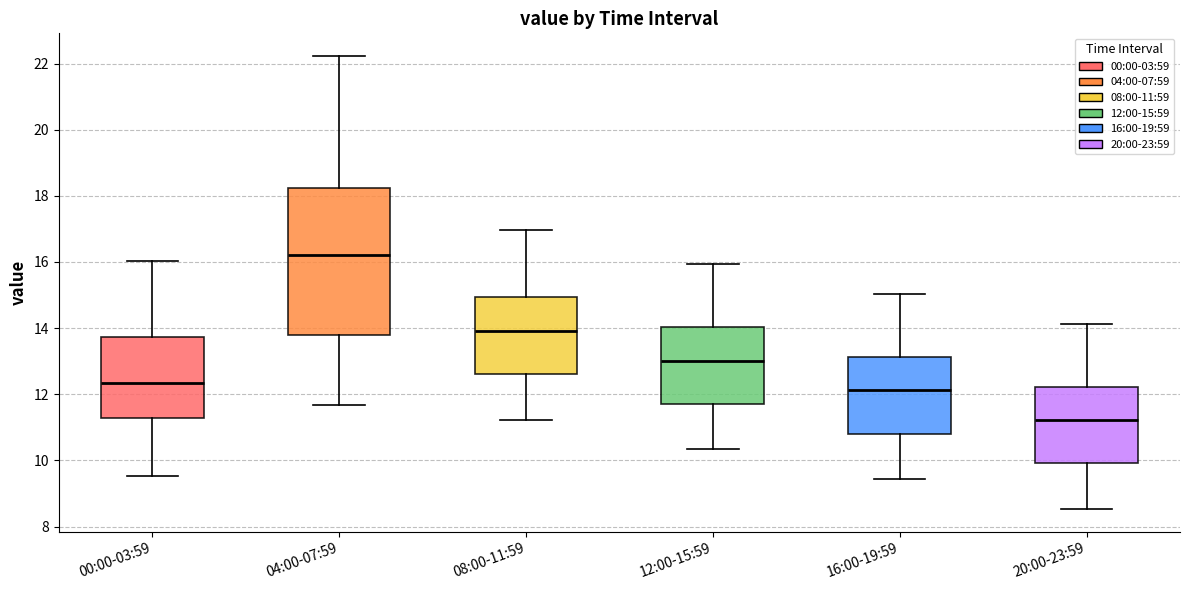

Which box has the highest median line?

04:00-07:59